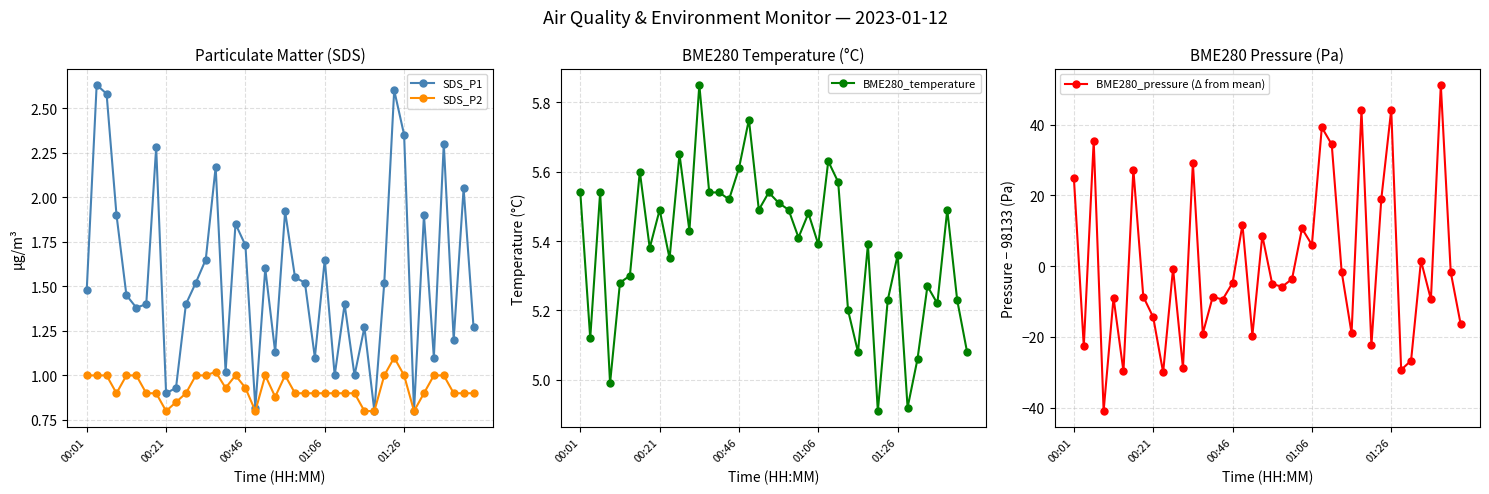

True or false: SDS_P2 and BME280_temperature intersect in this chart.

False